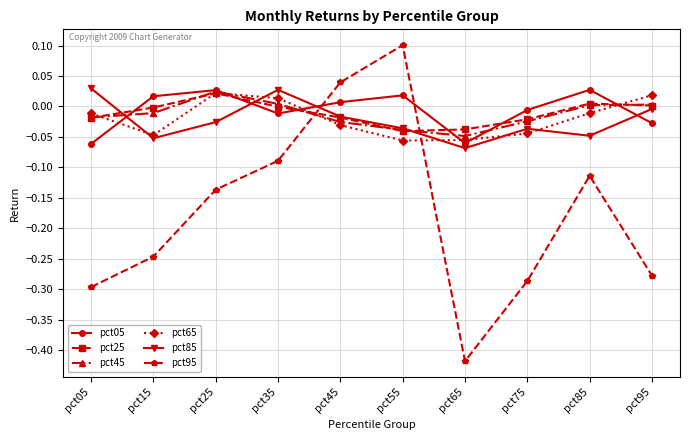

At which category does pct65 reach its first local valley?

pct15